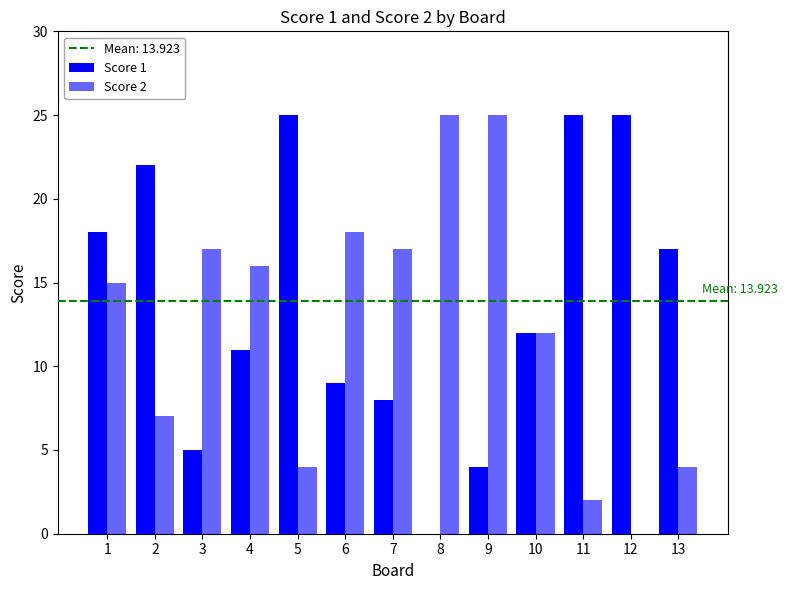

How many groups of bars are there?

13